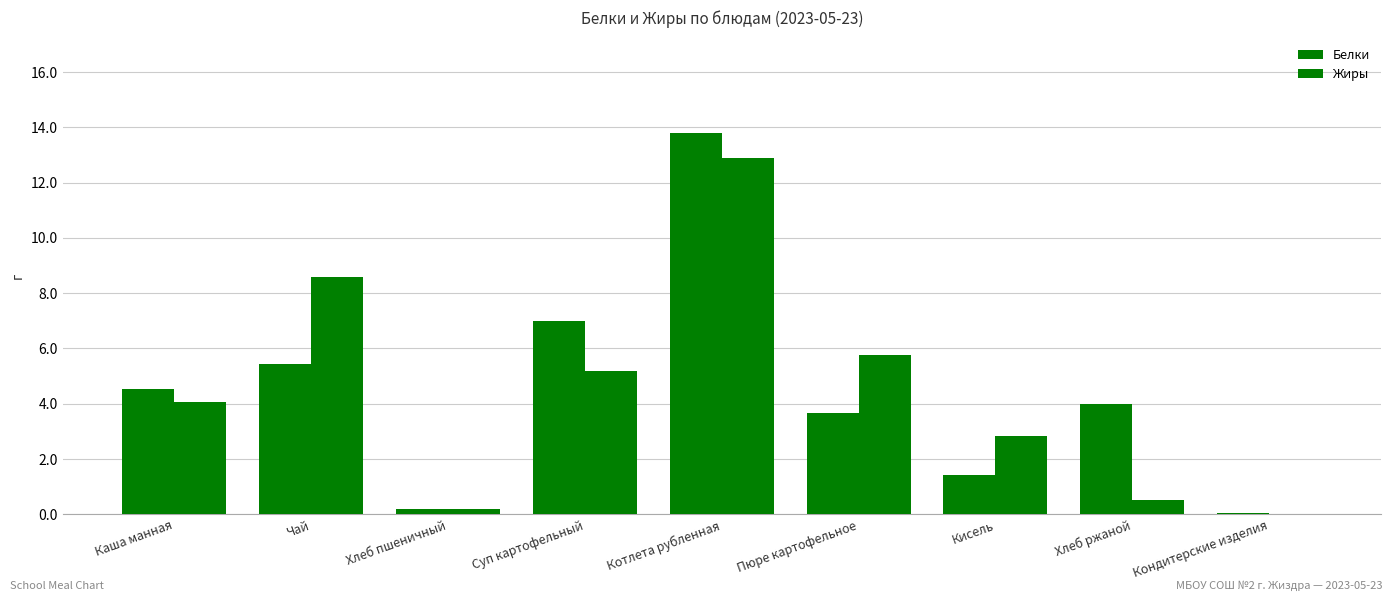

How many groups of bars are there?

9